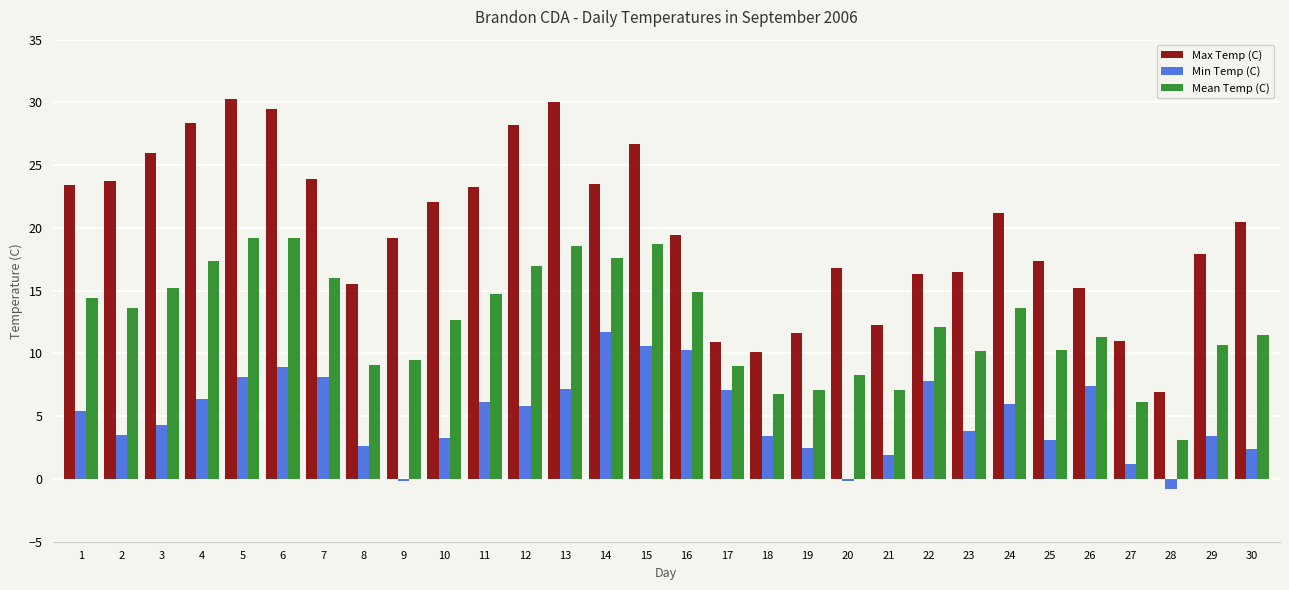

Count the number of data series in this chart.

3